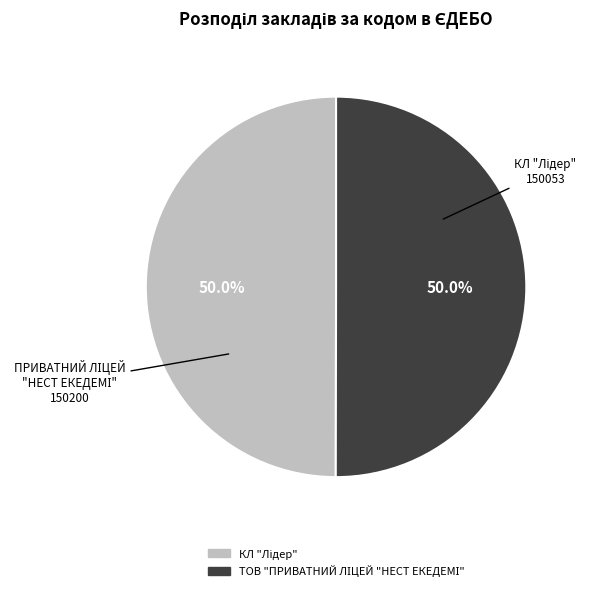

How many segments does this pie chart have?

2